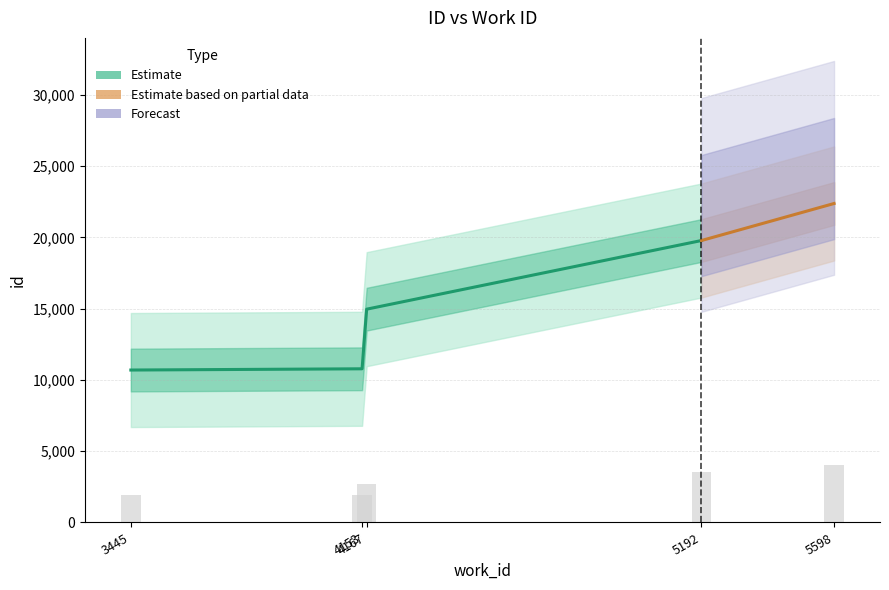

At which category does the chart reach its peak across all series?

5192